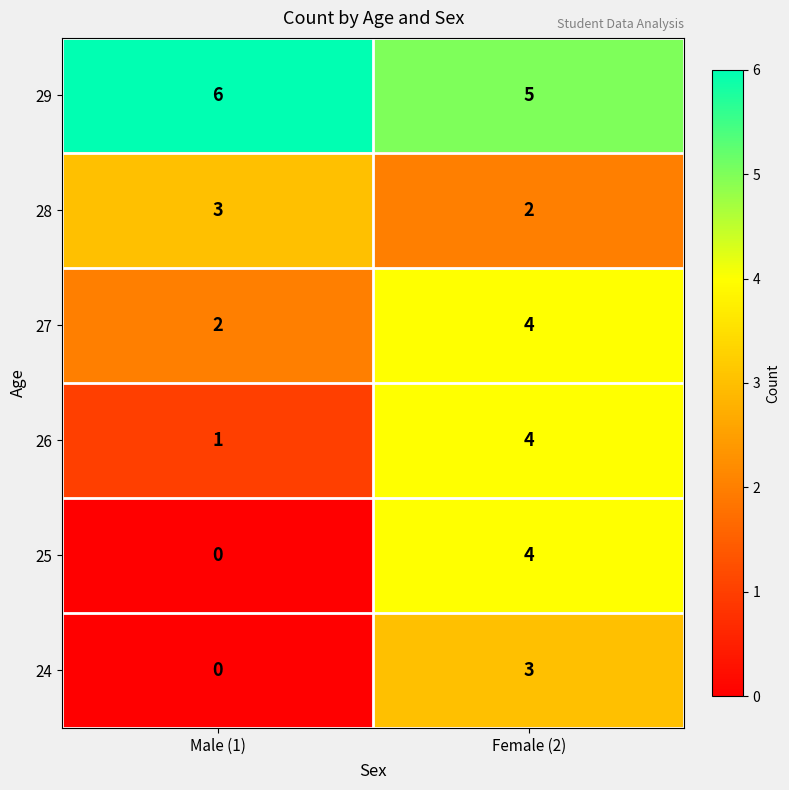

Read the 26 value at Female (2).

4